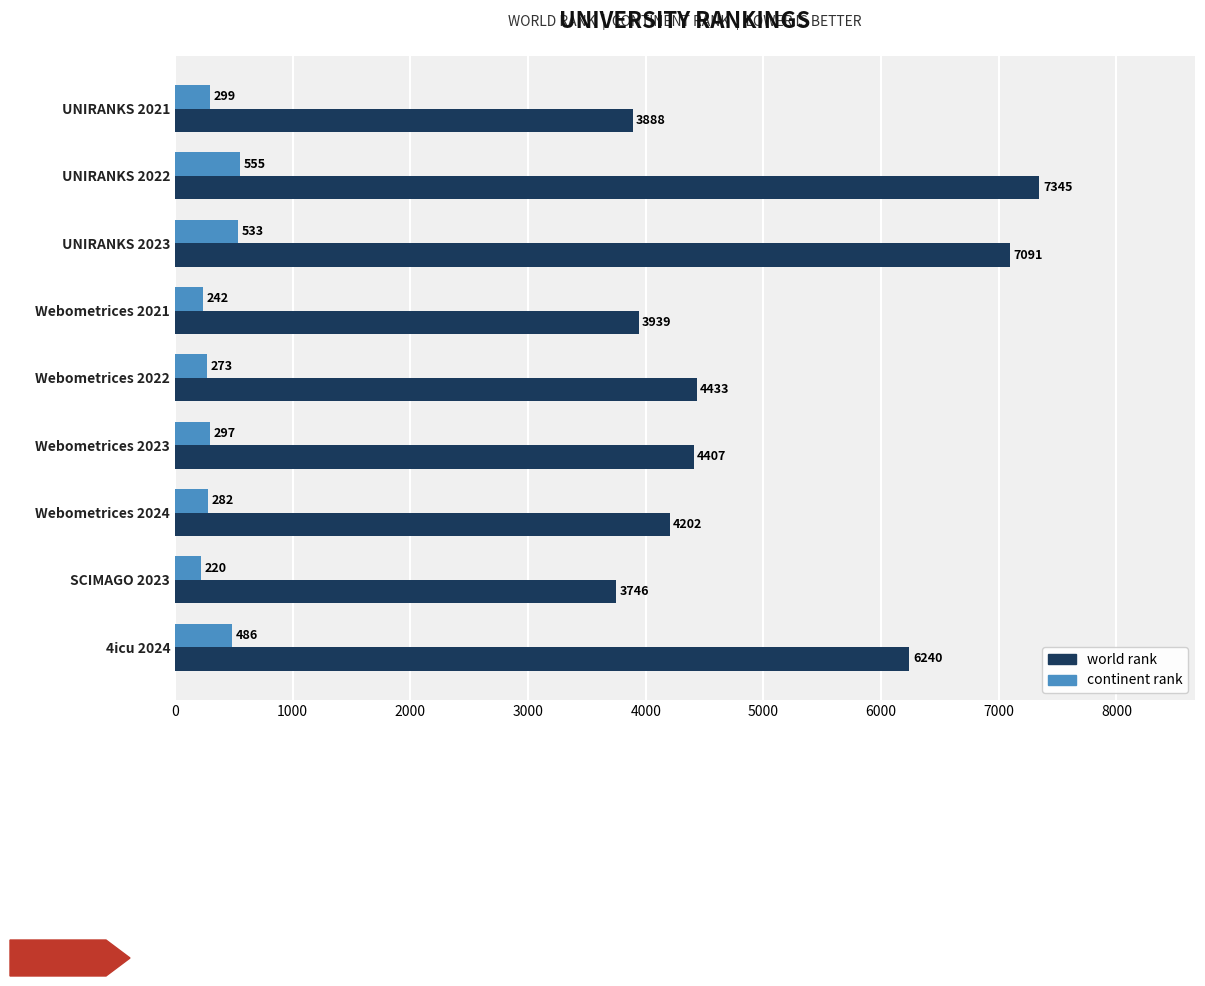

Where is world rank nearest to the value 5545?

4icu 2024